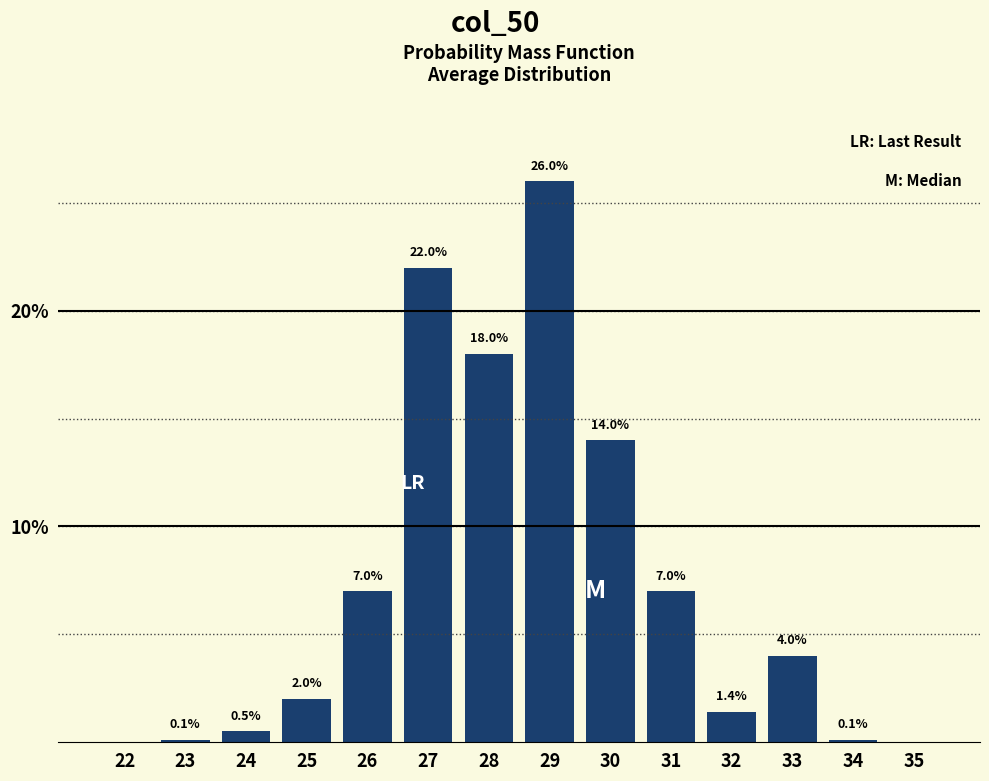

Reading right to left, list all the values displayed in this chart.

35=0.0	34=0.1	33=4.0	32=1.4	31=7.0	30=14.0	29=26.0	28=18.0	27=22.0	26=7.0	25=2.0	24=0.5	23=0.1	22=0.0